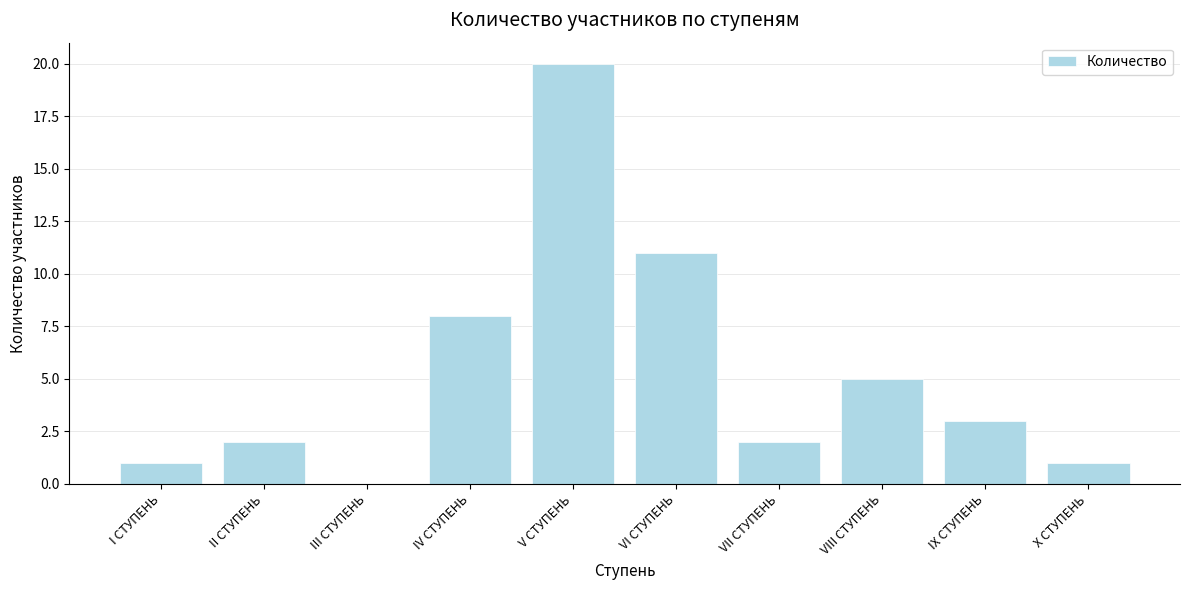

What is the sum of the values at X СТУПЕНЬ and V СТУПЕНЬ?

21